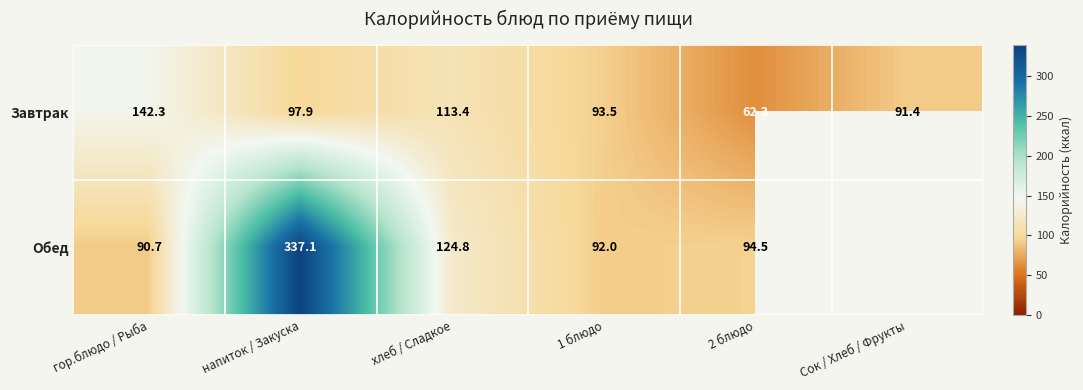

At which label does Завтрак reach its peak?

гор.блюдо / Рыба